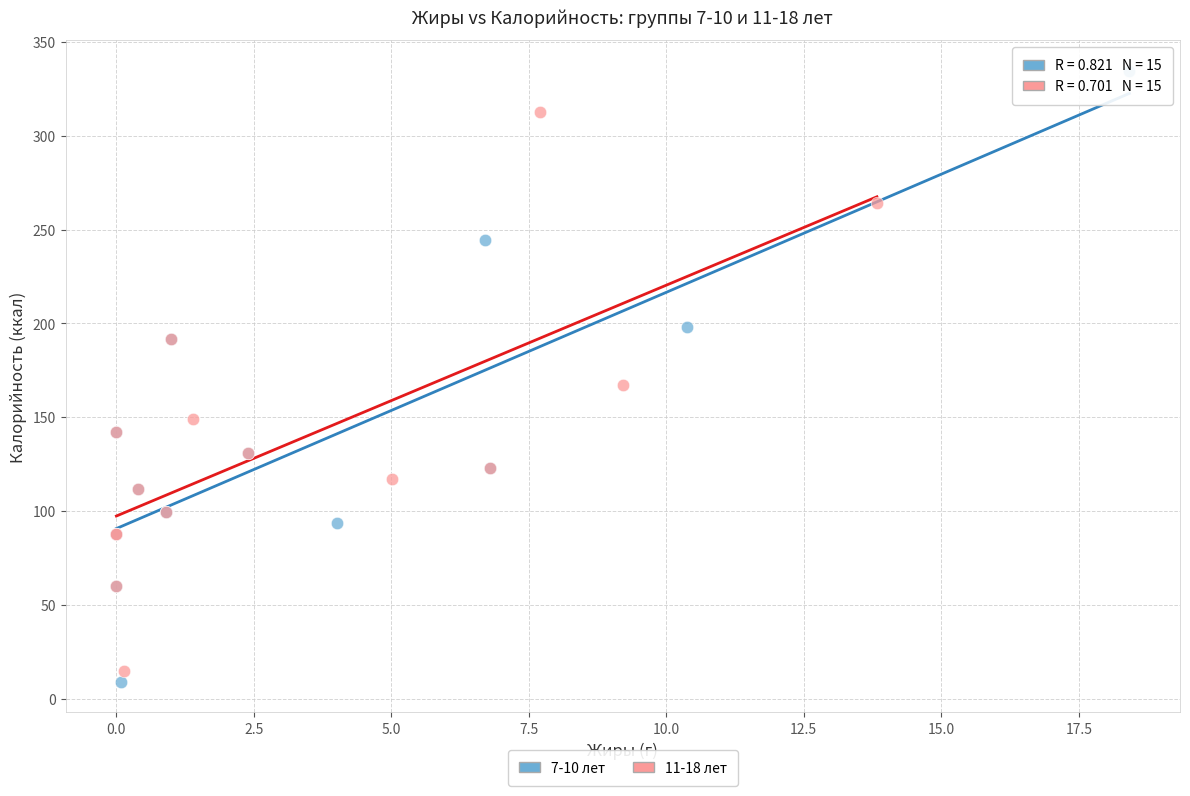

What are all the series names shown in the legend?

7-10 лет, 11-18 лет